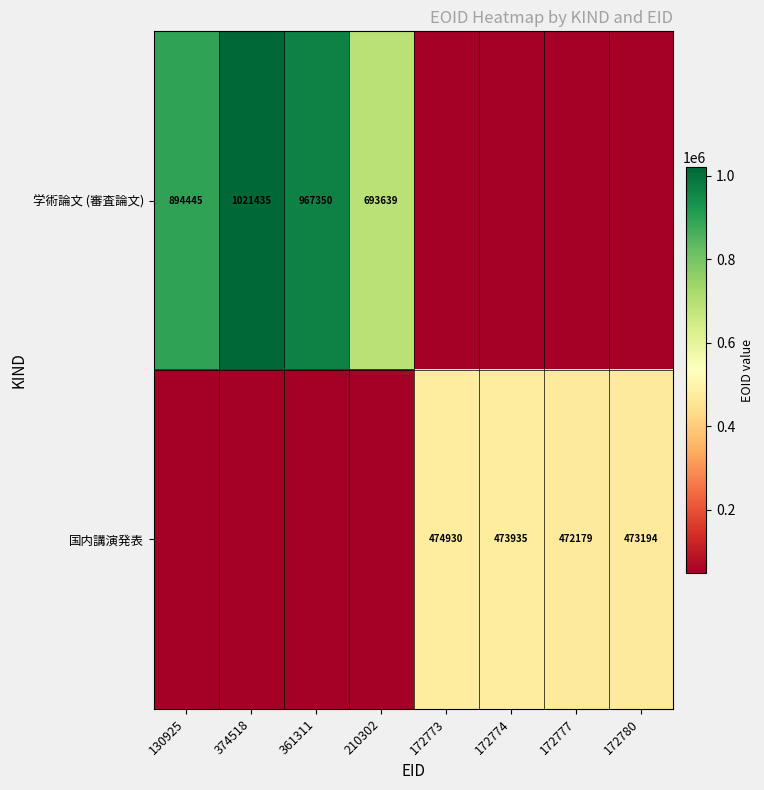

Is it true that 国内講演発表 equals 473935.0 at 172774?

True